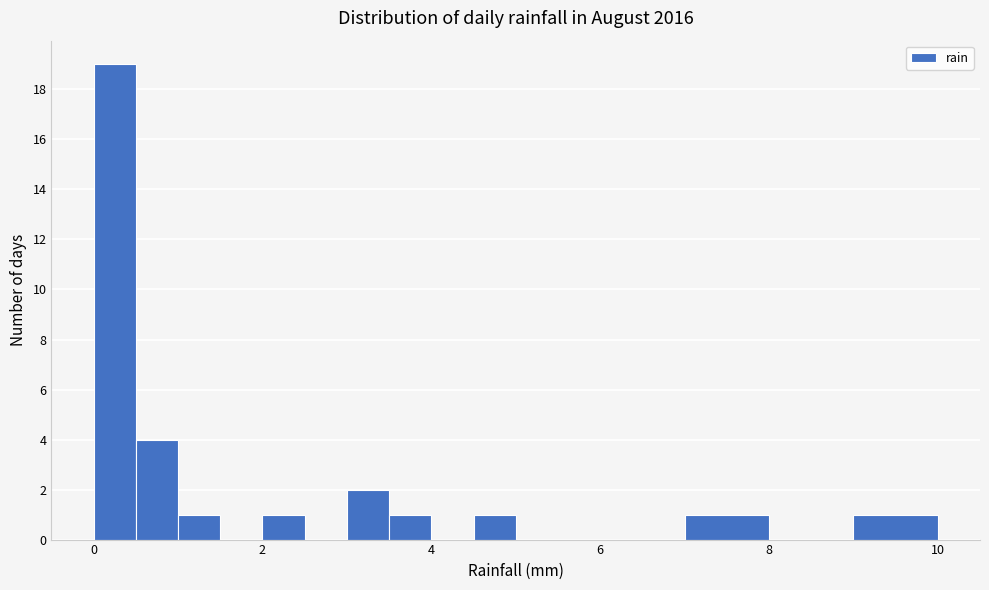

Read against the x-axis, roughly where is the centre of the tallest bar?

0.2